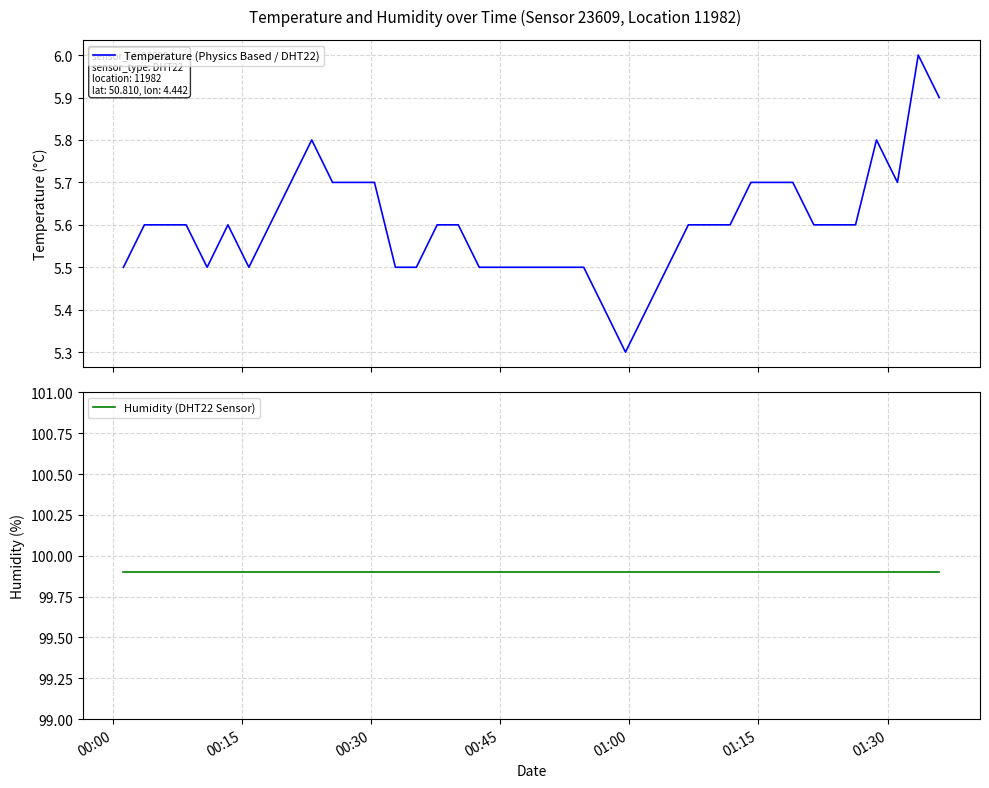

What is the minimum value for Temperature (Physics Based / DHT22)?

5.3